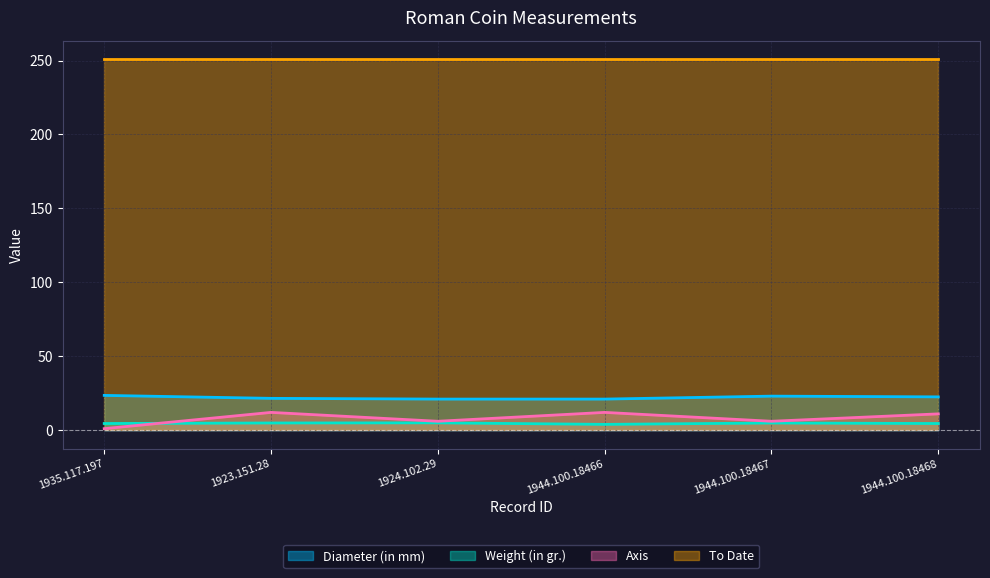

What position from the right is 1923.151.28?

5